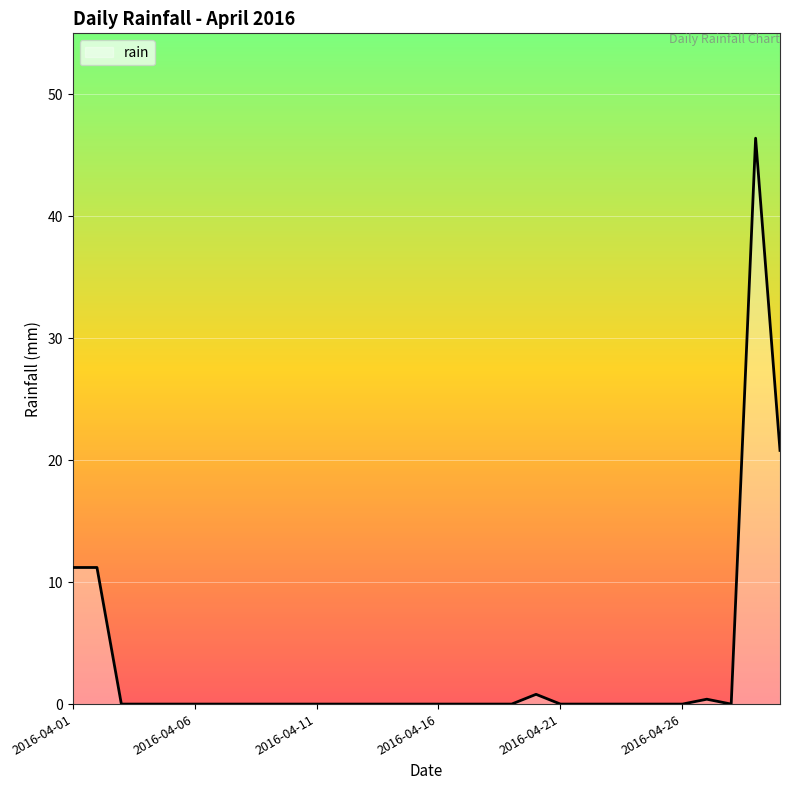

What is the difference between the maximum and minimum values?

46.4